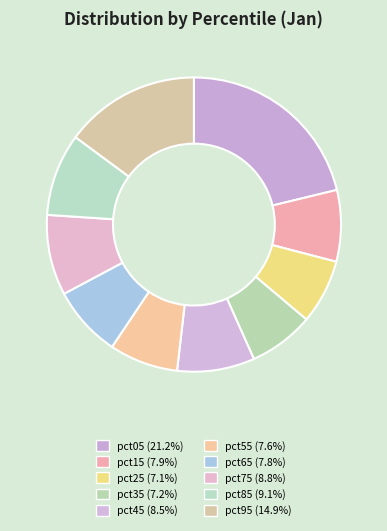

To the nearest percent, what is the difference between the largest and smallest slice percentages?

14%